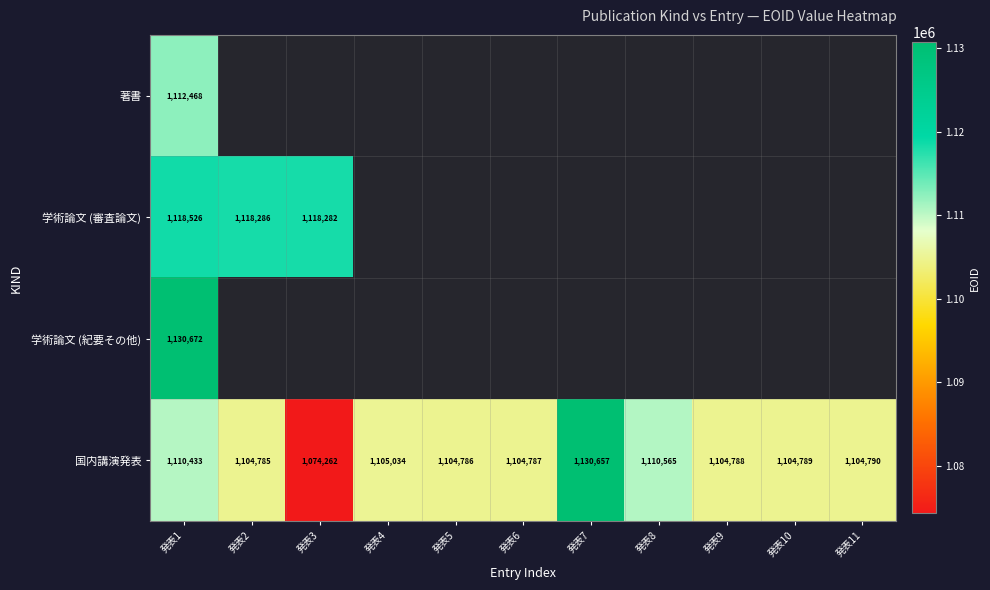

How many values in the 国内講演発表 series are below 1104789?

5